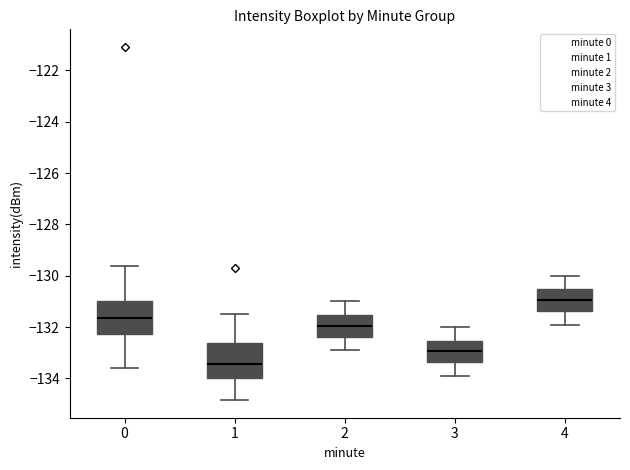

Which box has the highest median line?

4